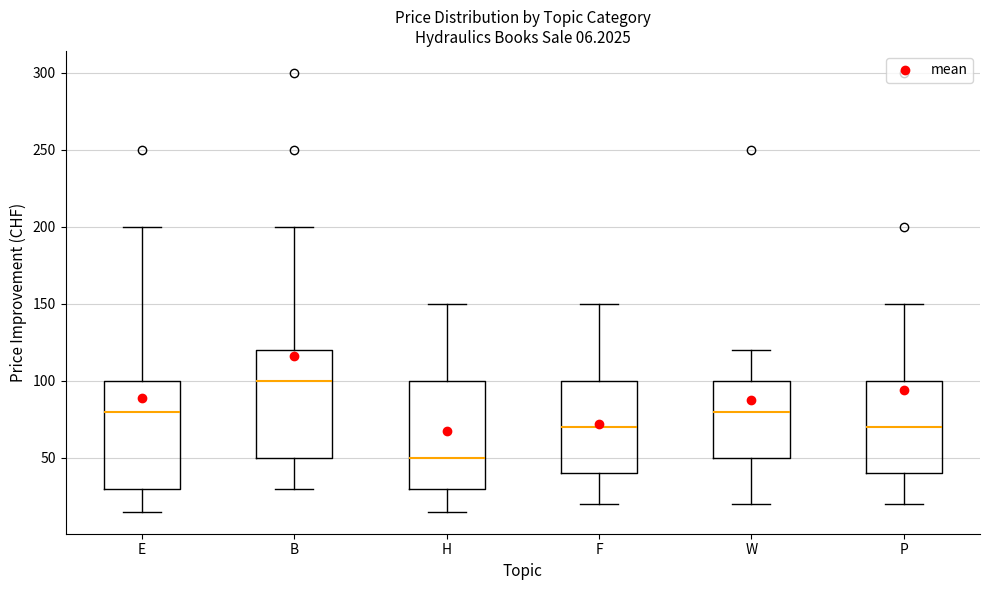

Which box has the highest median line?

B